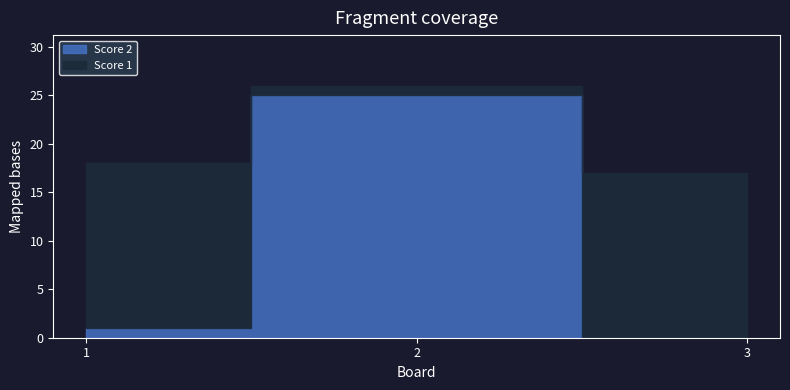

Count the number of categories in the chart.

3